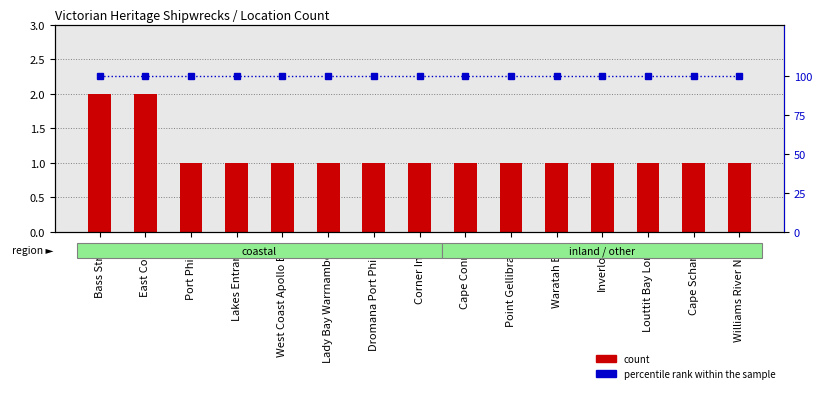

Between Corner Inlet and Inverloch, which is larger?

Corner Inlet